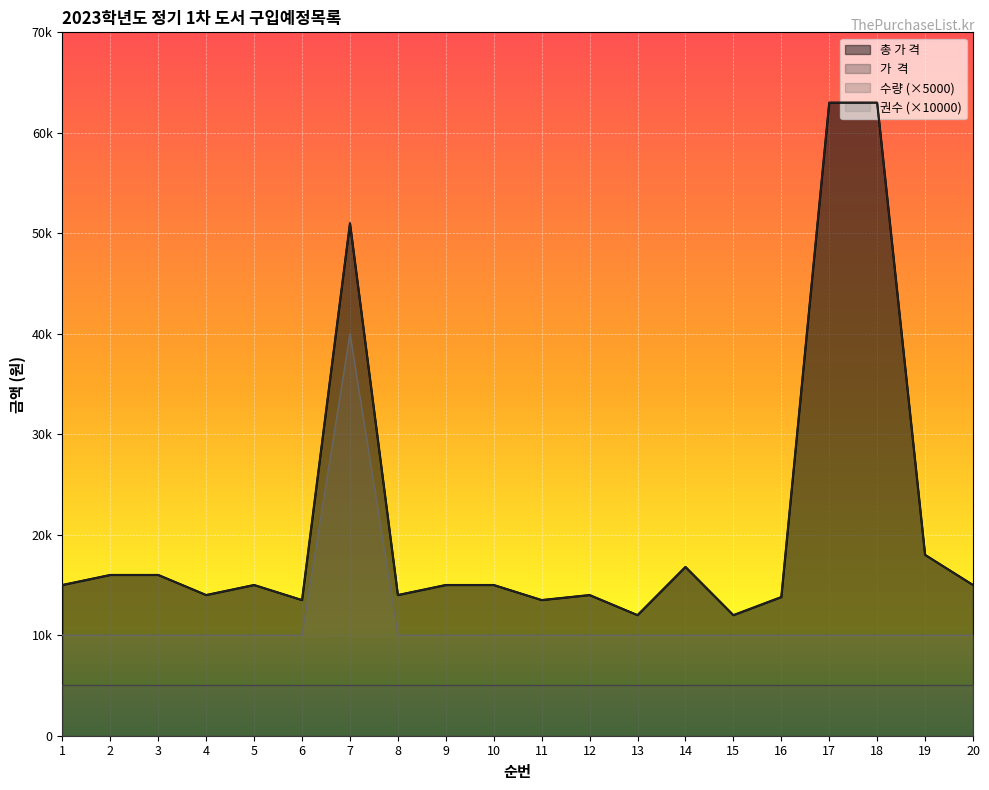

What is the difference between the maximum and minimum values in the 가  격 series?

51000